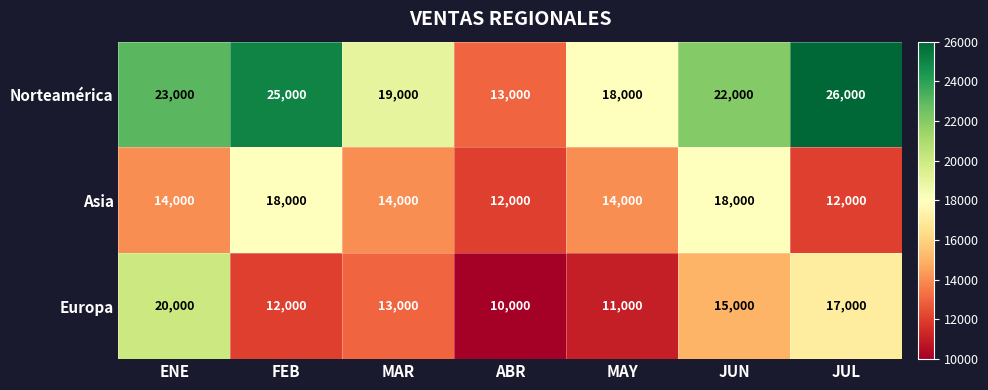

Which category has the highest value across all series?

JUL